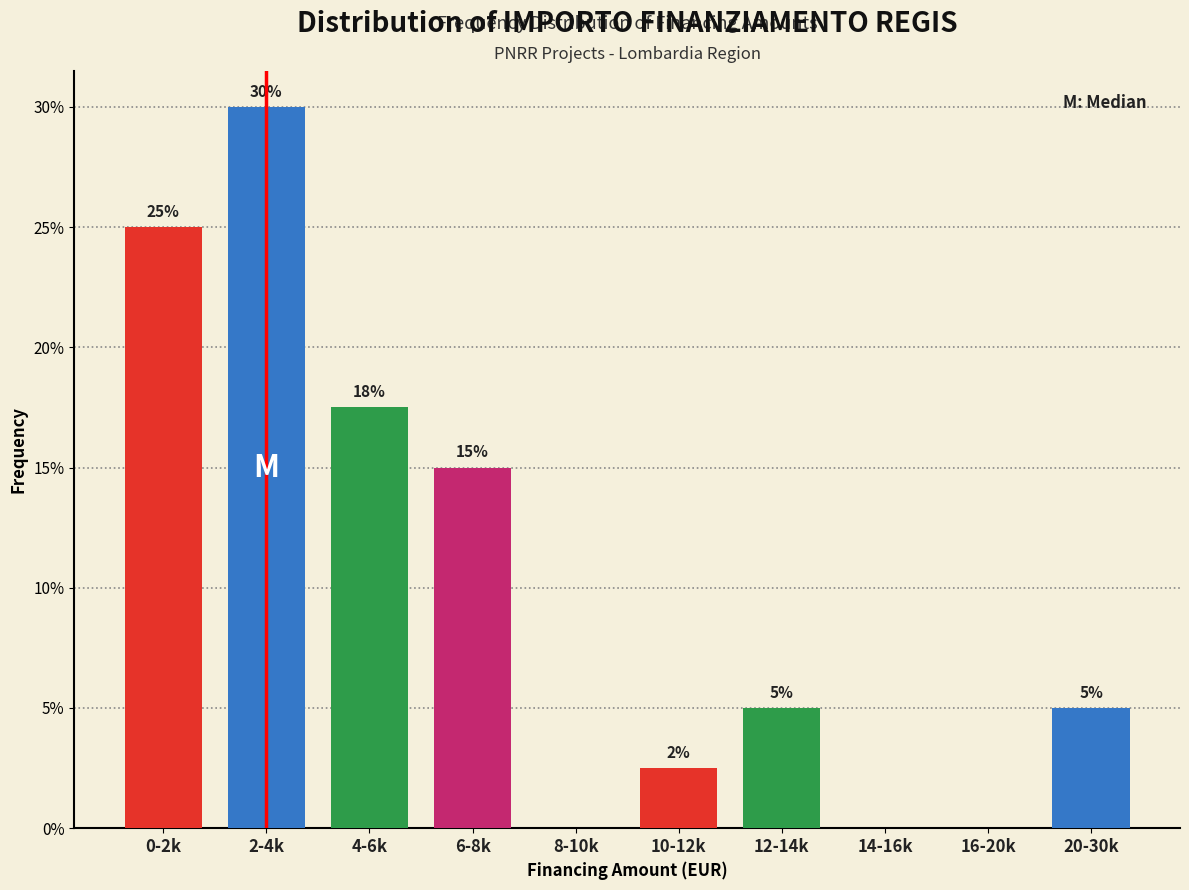

What is the greatest value displayed?

30.0